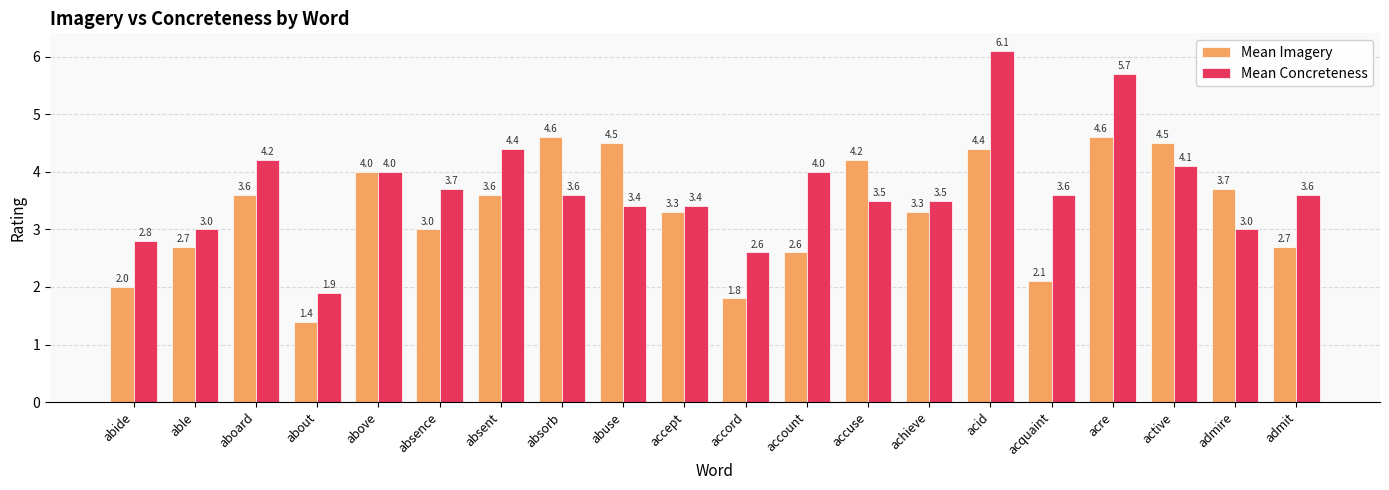

Count the number of categories in the chart.

20